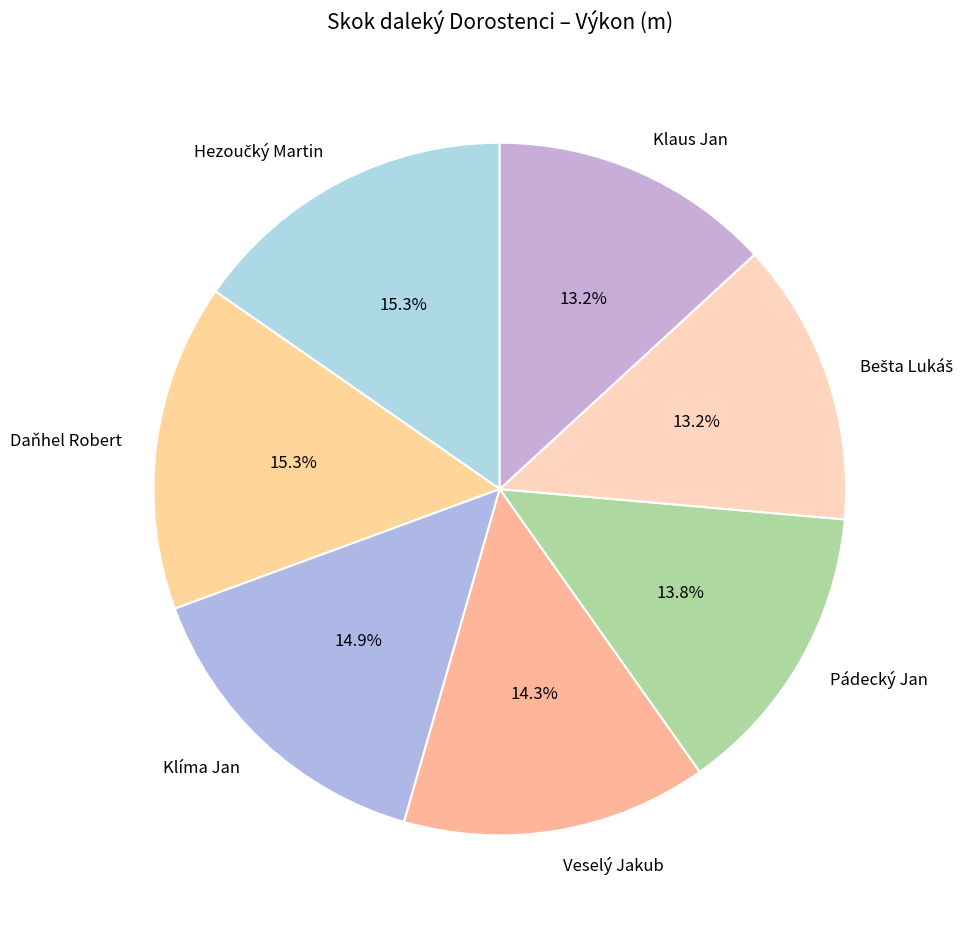

Does Klaus Jan account for over 50% of the chart?

No